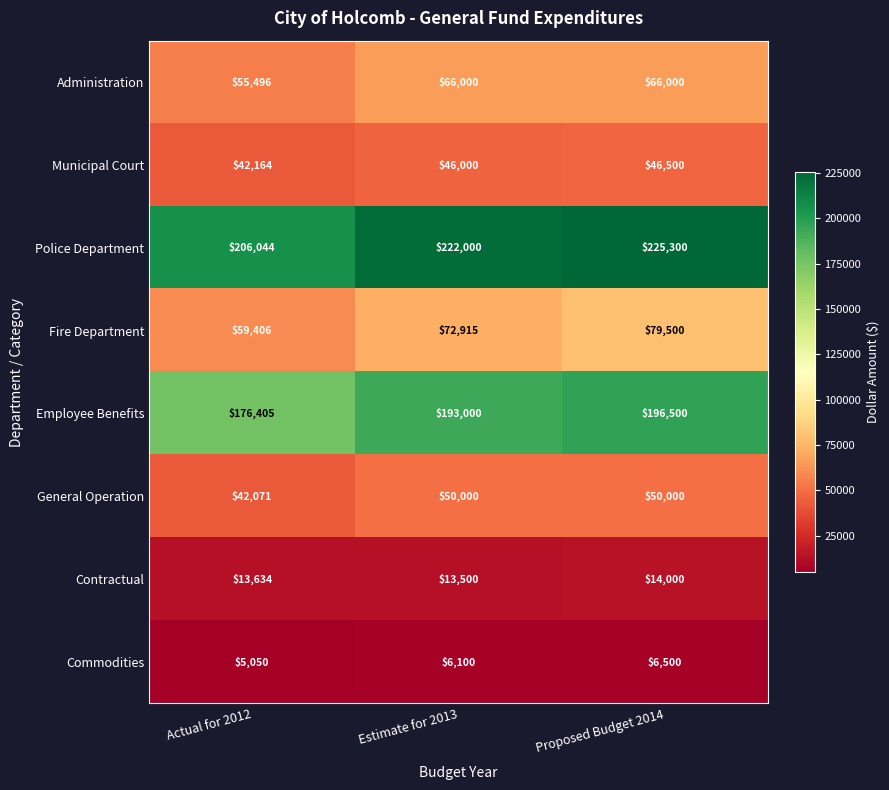

Rank the series at Proposed Budget 2014 from highest to lowest value.

Police Department, Employee Benefits, Fire Department, Administration, General Operation, Municipal Court, Contractual, Commodities